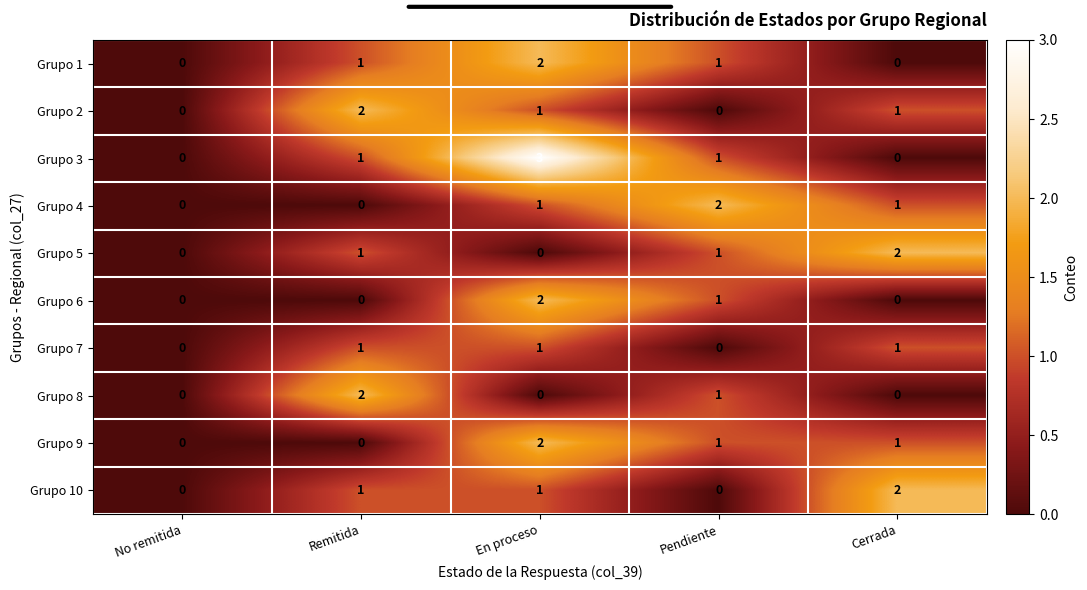

What is the difference between the highest and lowest values at En proceso?

3